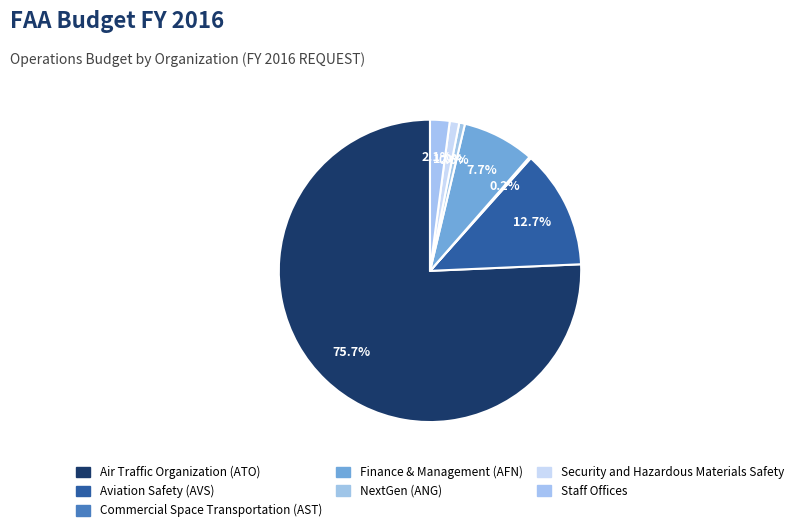

Which category accounts for the majority?

Air Traffic Organization (ATO)